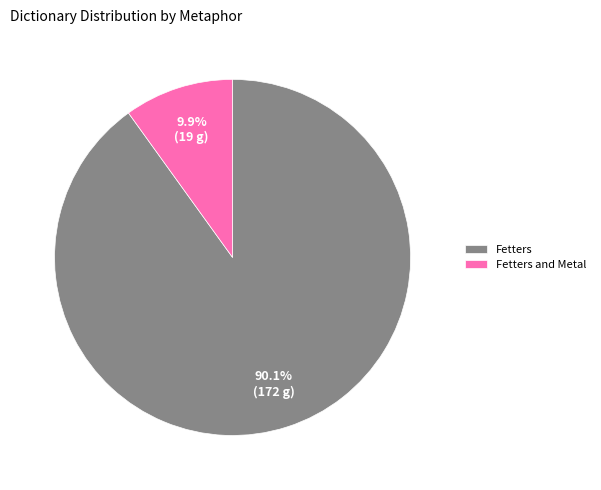

Between Fetters and Fetters and Metal, which is larger?

Fetters